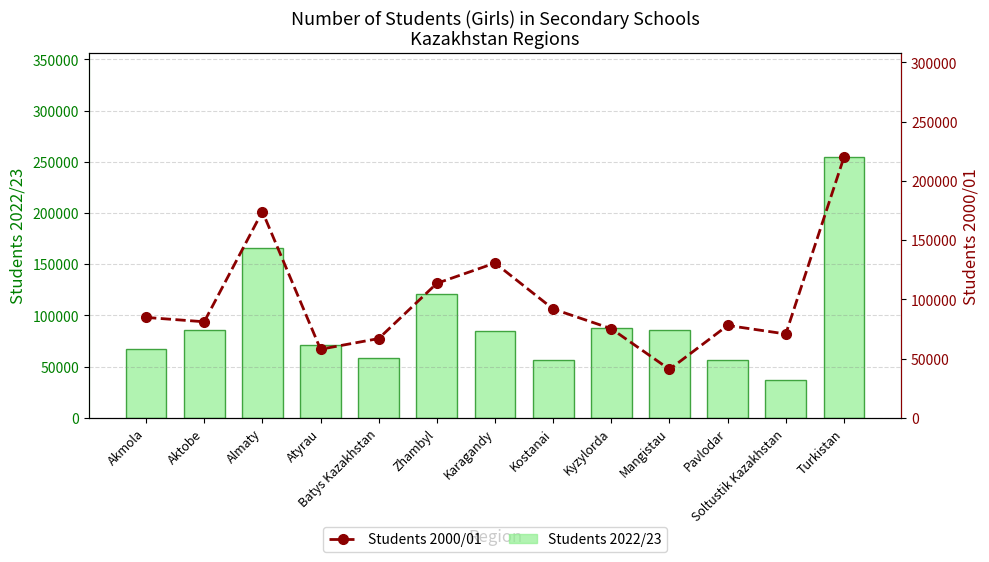

At how many categories does at least one series exceed 111261?

4